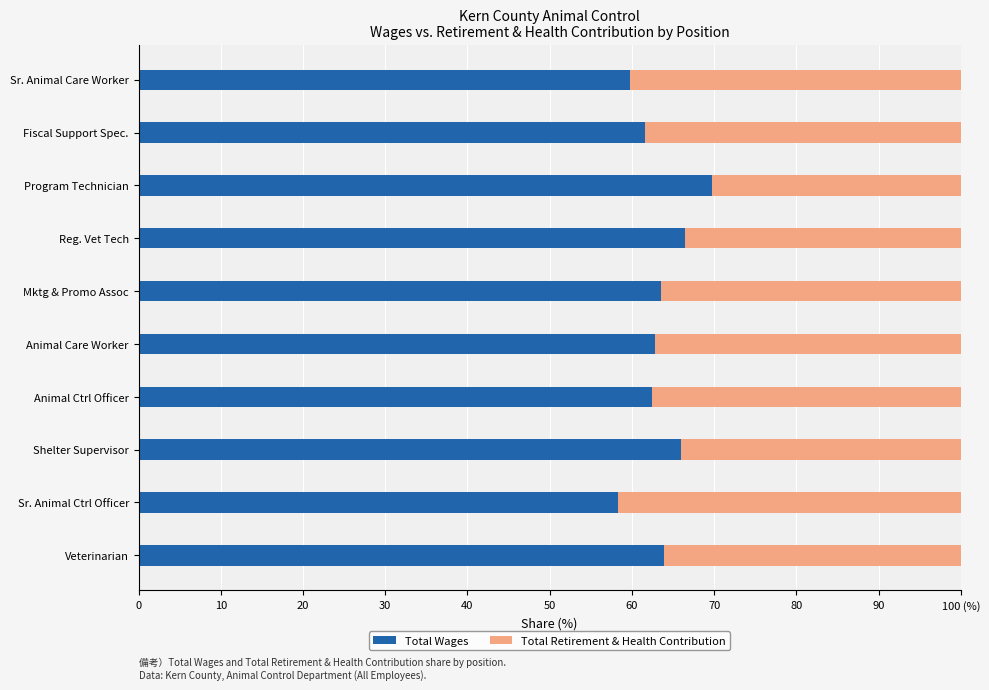

Reading right to left, transcribe all the data shown in this chart.

Total Wages: Senior Animal Care Worker=35502	Fiscal Support Specialist=43525	Program Technician=49648	Registered Veterinary Technician=59276	Marketing And Promotions Associate=59623	Animal Care Worker=40285	Animal Control Officer=53084	Shelter Supervisor=71465	Senior Animal Control Officer=69795	Veterinarian=106293
Total Retirement & Health Contribution: Senior Animal Care Worker=23838	Fiscal Support Specialist=27090	Program Technician=21593	Registered Veterinary Technician=29955	Marketing And Promotions Associate=34155	Animal Care Worker=23880	Animal Control Officer=31851	Shelter Supervisor=36811	Senior Animal Control Officer=49970	Veterinarian=59903